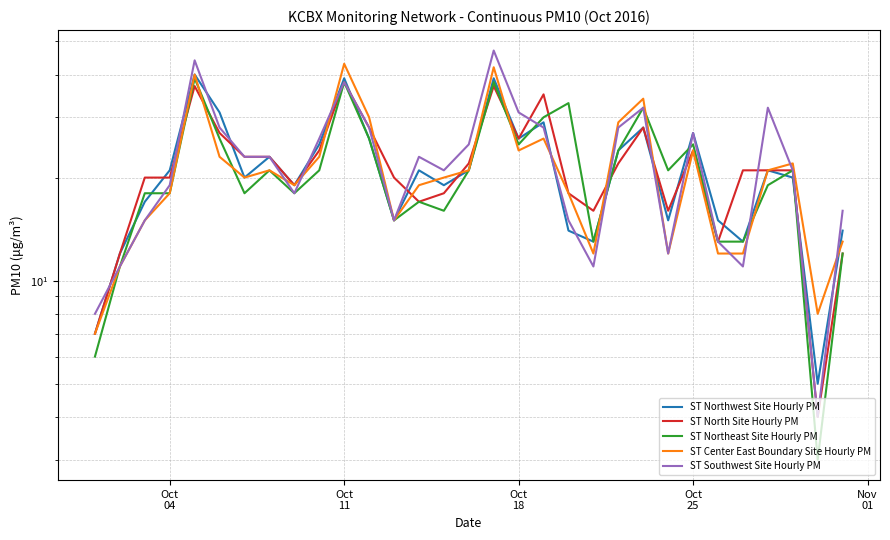

True or false: ST North Site Hourly PM has a value of 46 at 11.

False